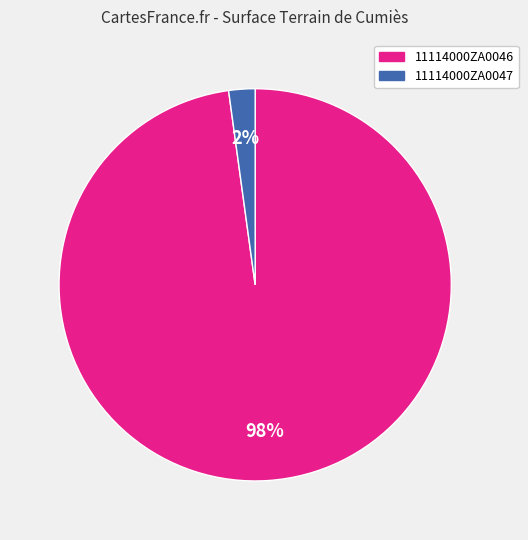

Rank the categories by value from lowest to highest.

11114000ZA0047, 11114000ZA0046